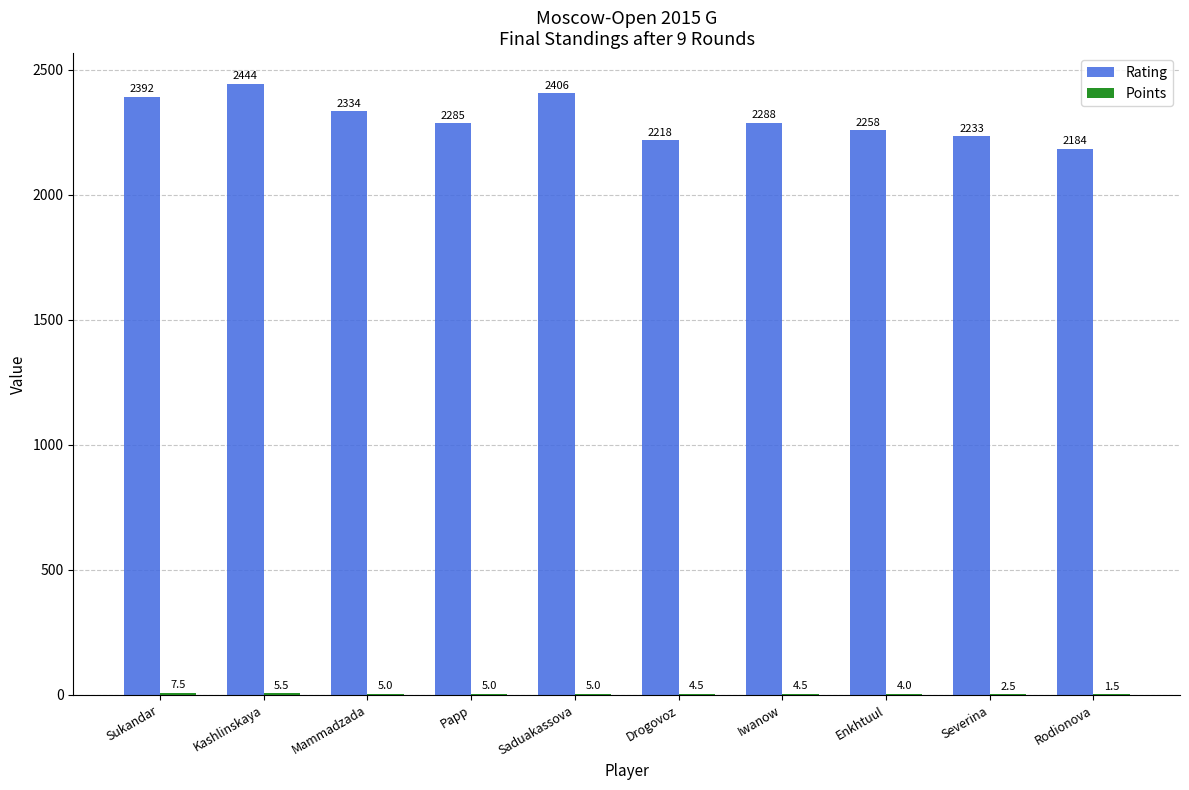

Count the number of categories in the chart.

10